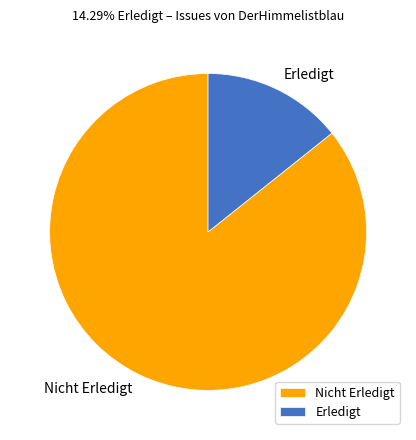

Which slice is the largest?

Nicht Erledigt